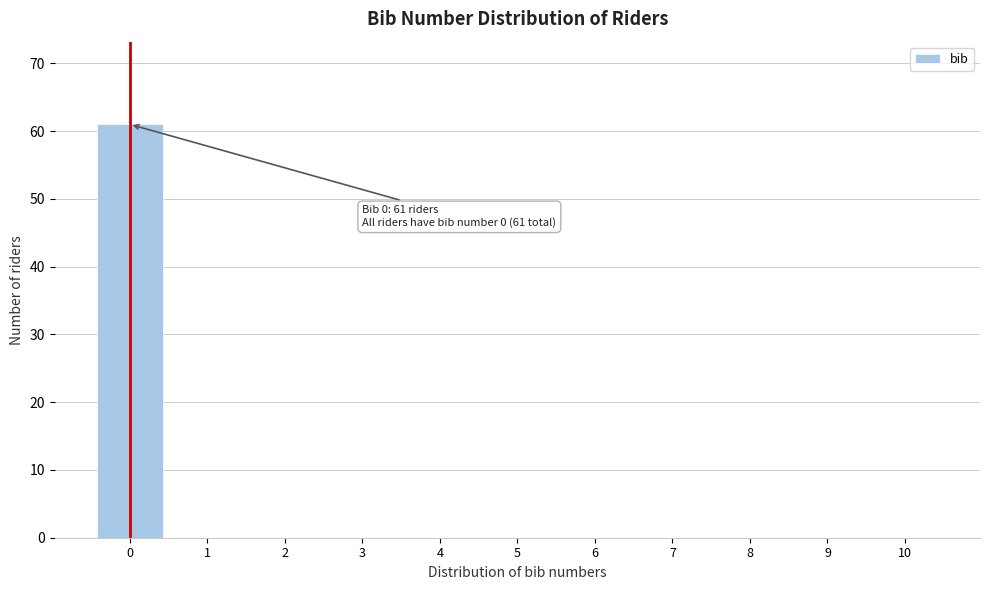

Which range on the x-axis has the tallest bar?

-0.5 to 0.5